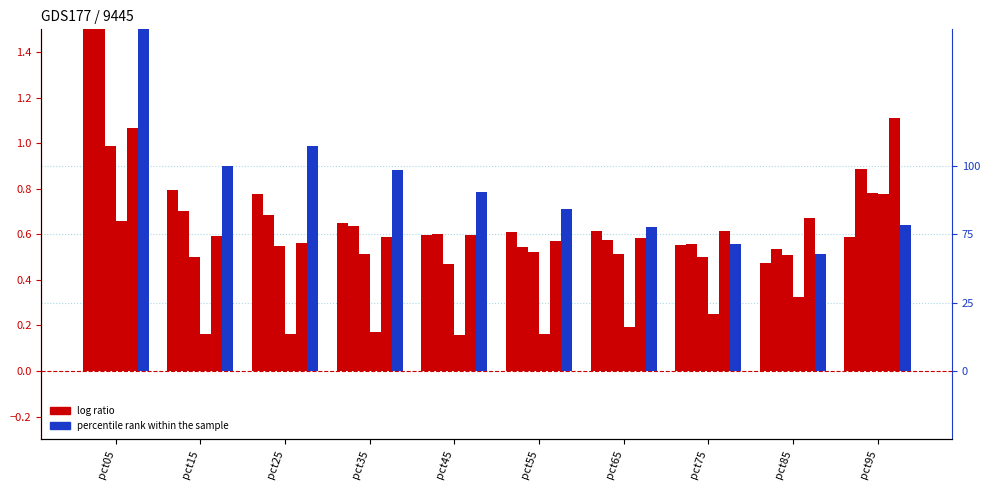

True or false: Apr has a value of 0.3 at pct75.

True